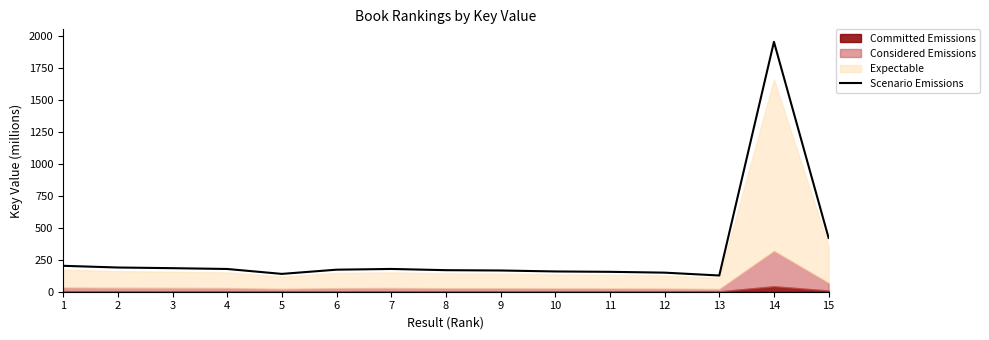

The value of Scenario Emissions at 13 is 127.1. True or false?

True